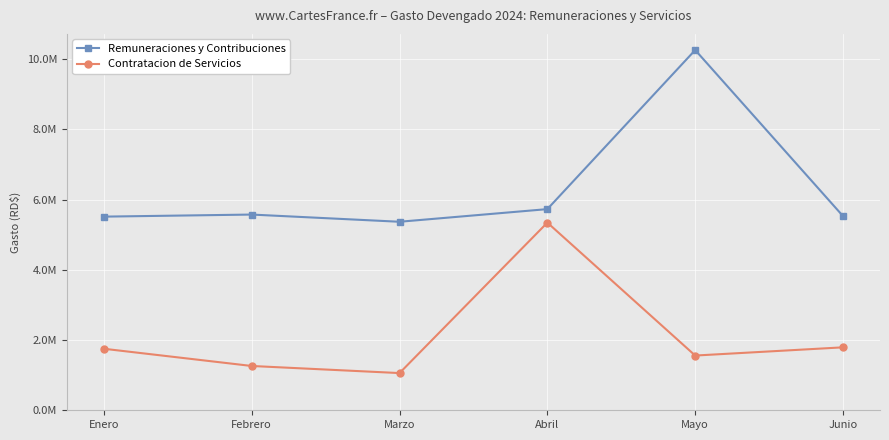

What is the difference between the maximum and minimum values in the Contratacion de Servicios series?

4284708.2